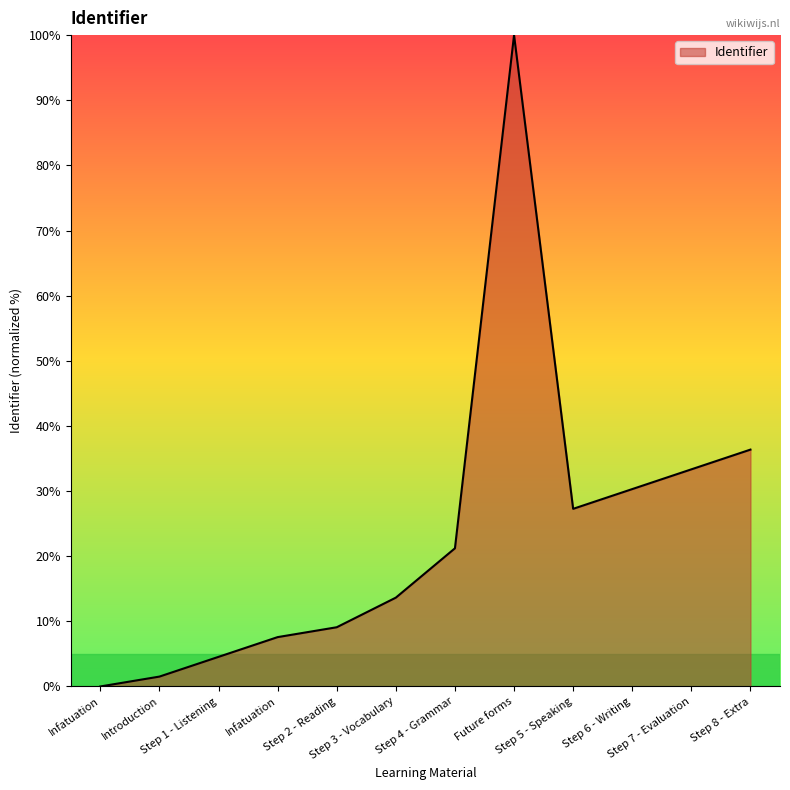

What is the sum of all values?

284.8